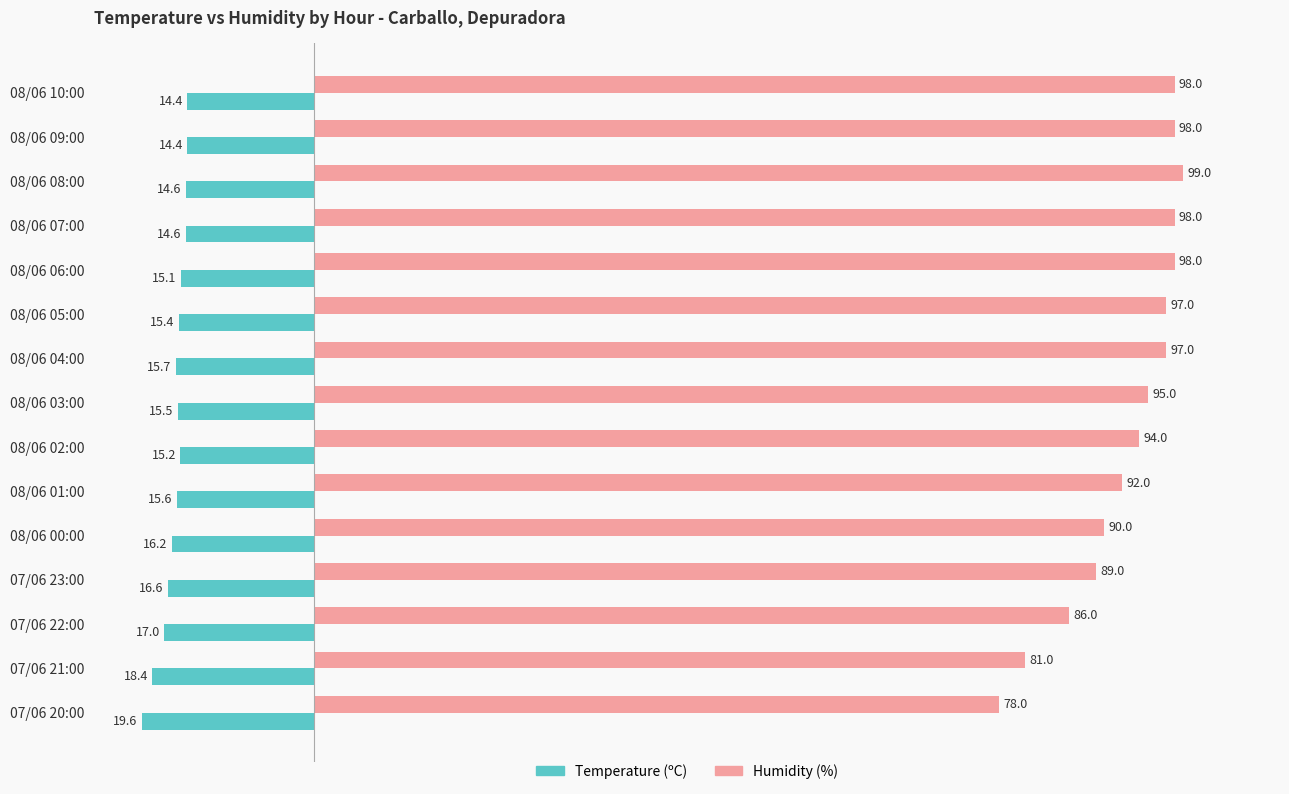

What value does the Temperature (ºC) series have at 07/06 21:00?

-18.4